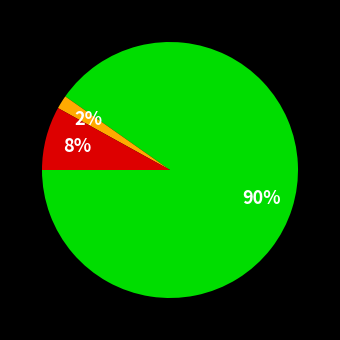

To the nearest percent, what is the average slice percentage?

33%